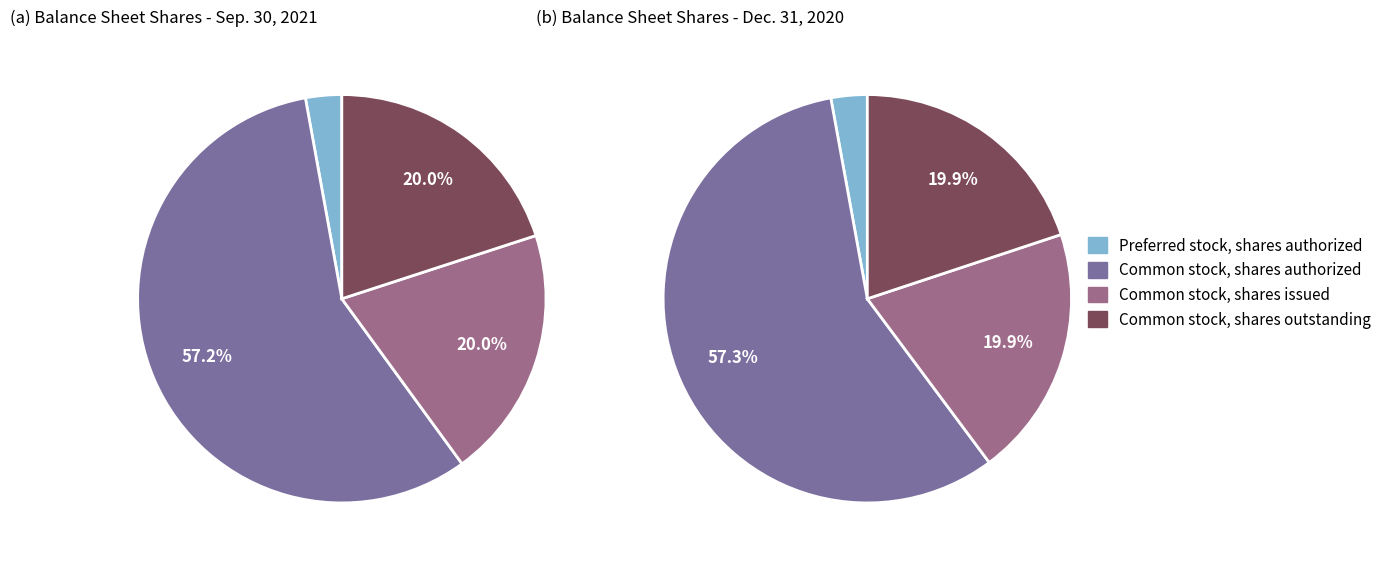

To the nearest percent, what is the combined percentage of Preferred stock, shares authorized and Common stock, shares issued?

23%